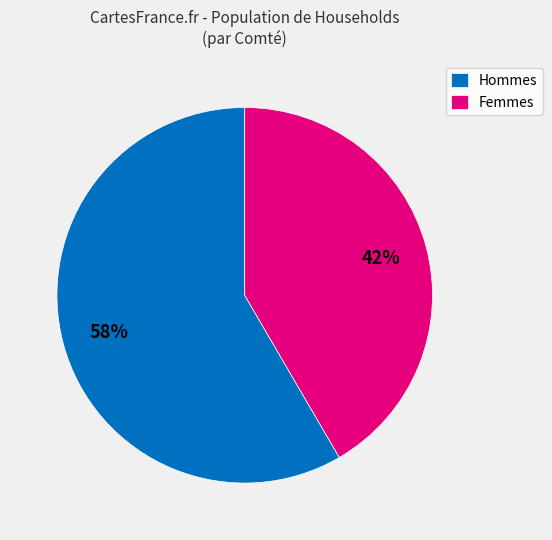

Is there a majority slice in this chart?

Yes